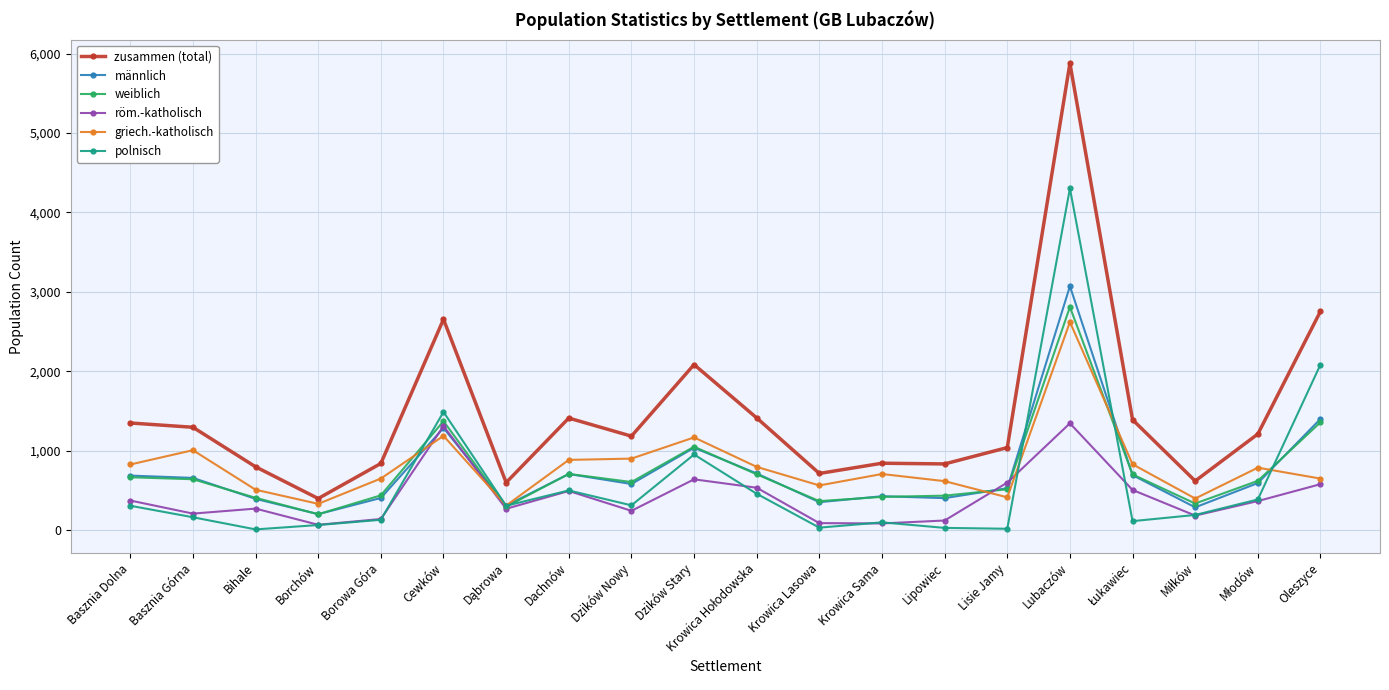

Count the number of categories in the chart.

20